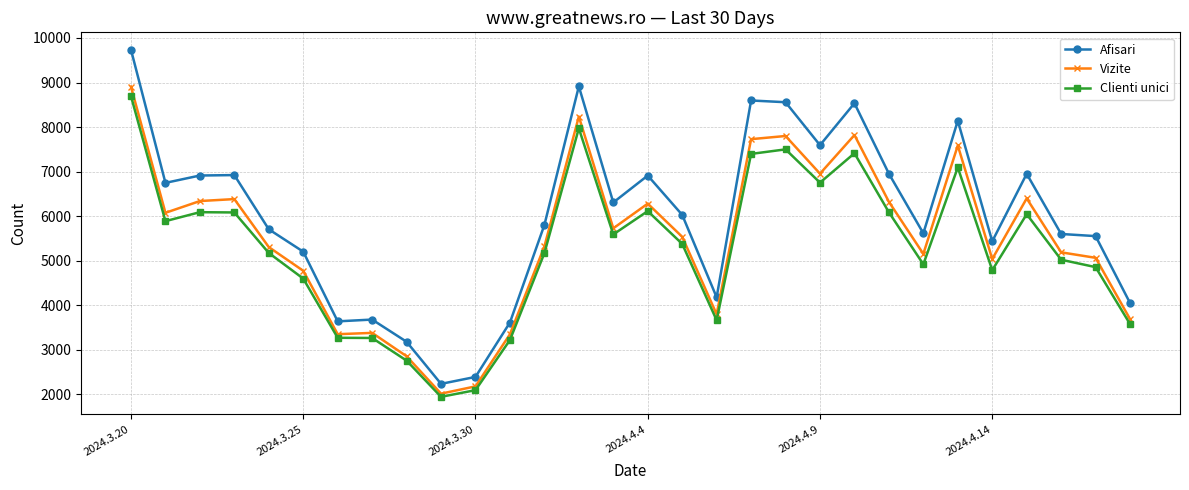

Rank the series by their average value, from lowest to highest.

Clienti unici, Vizite, Afisari